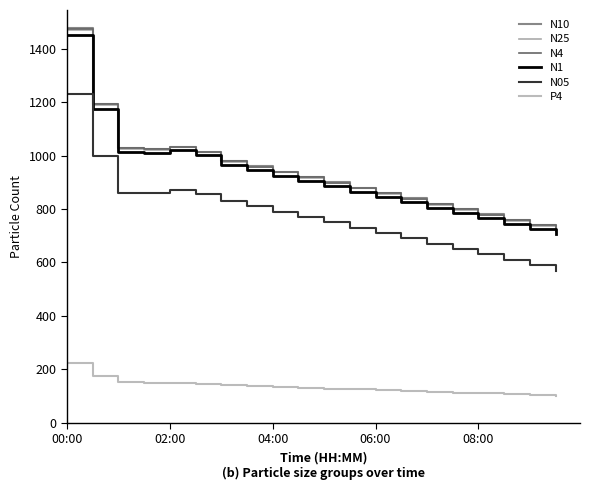

True or false: P4 and N25 cross at least once.

False